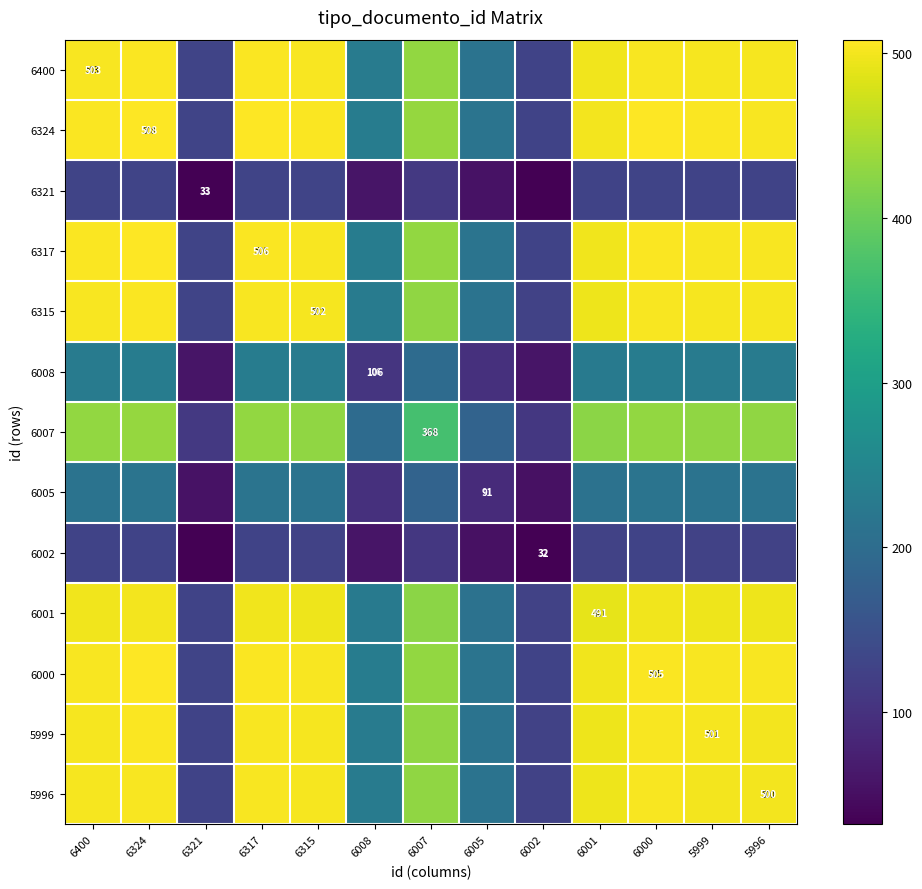

At which label is 6315 closest to 315?

6008